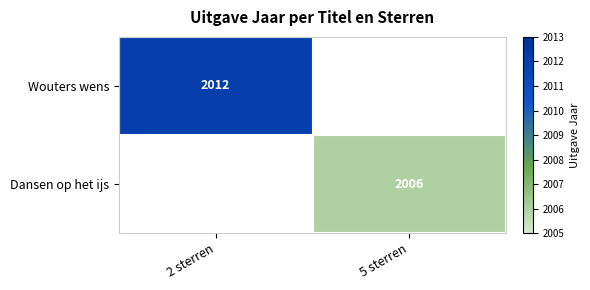

The value of Wouters wens at 2 sterren is 2012. True or false?

True